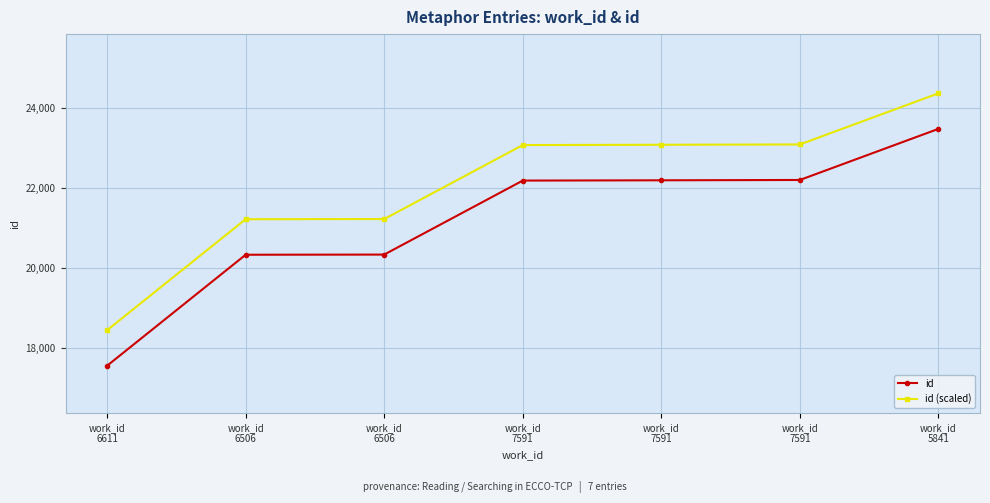

How many data points in id are less than 22188?

3